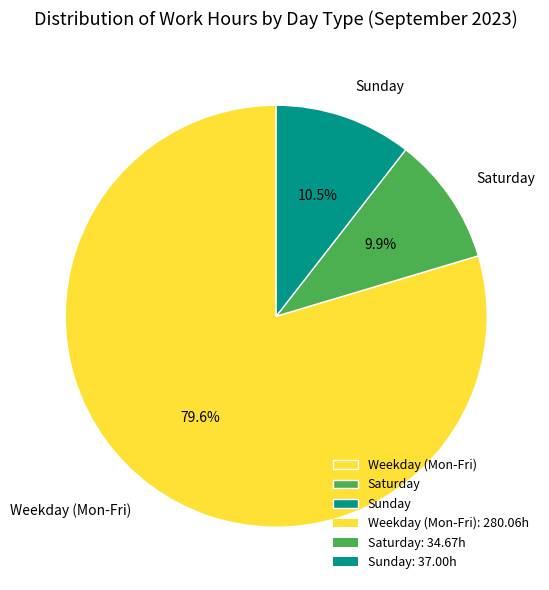

How many segments does this pie chart have?

3